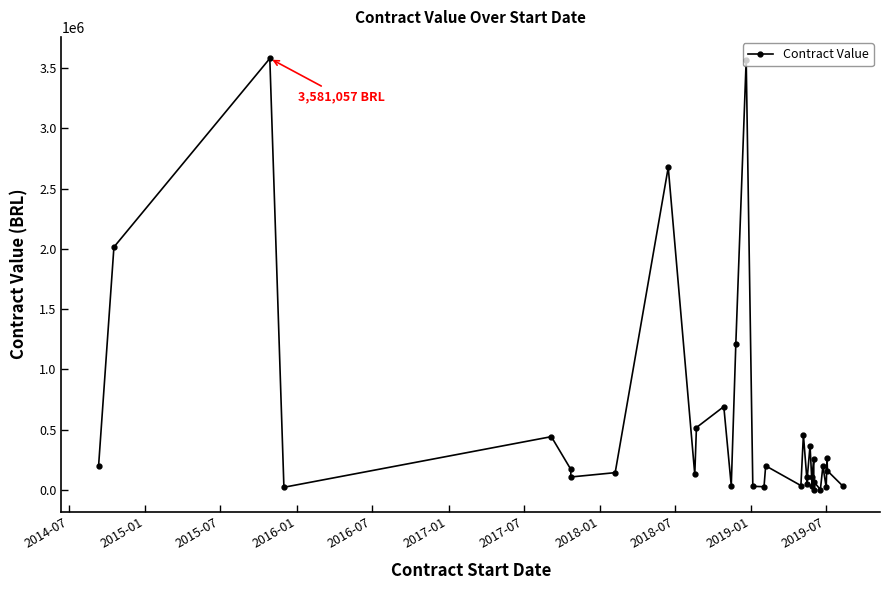

True or false: the data has more than 0 interior local peaks.

True